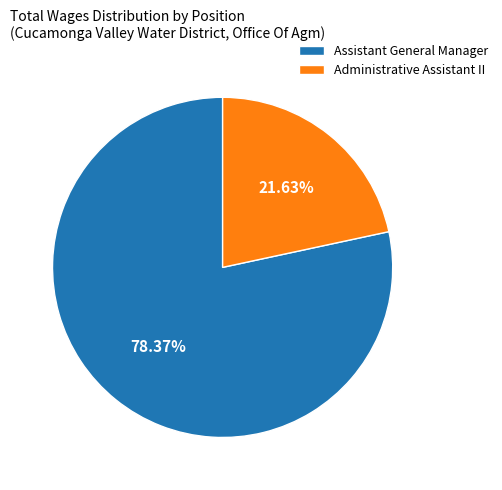

Which has a higher value, Administrative Assistant II or Assistant General Manager?

Assistant General Manager